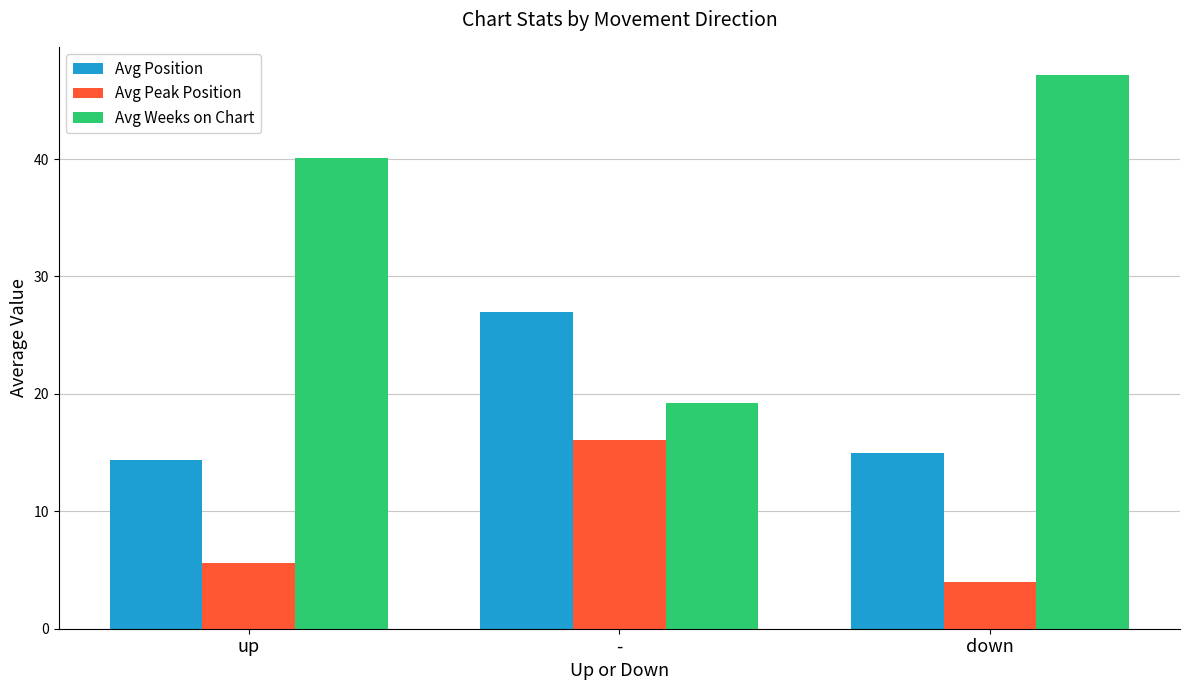

At how many categories does at least one series exceed 5?

3